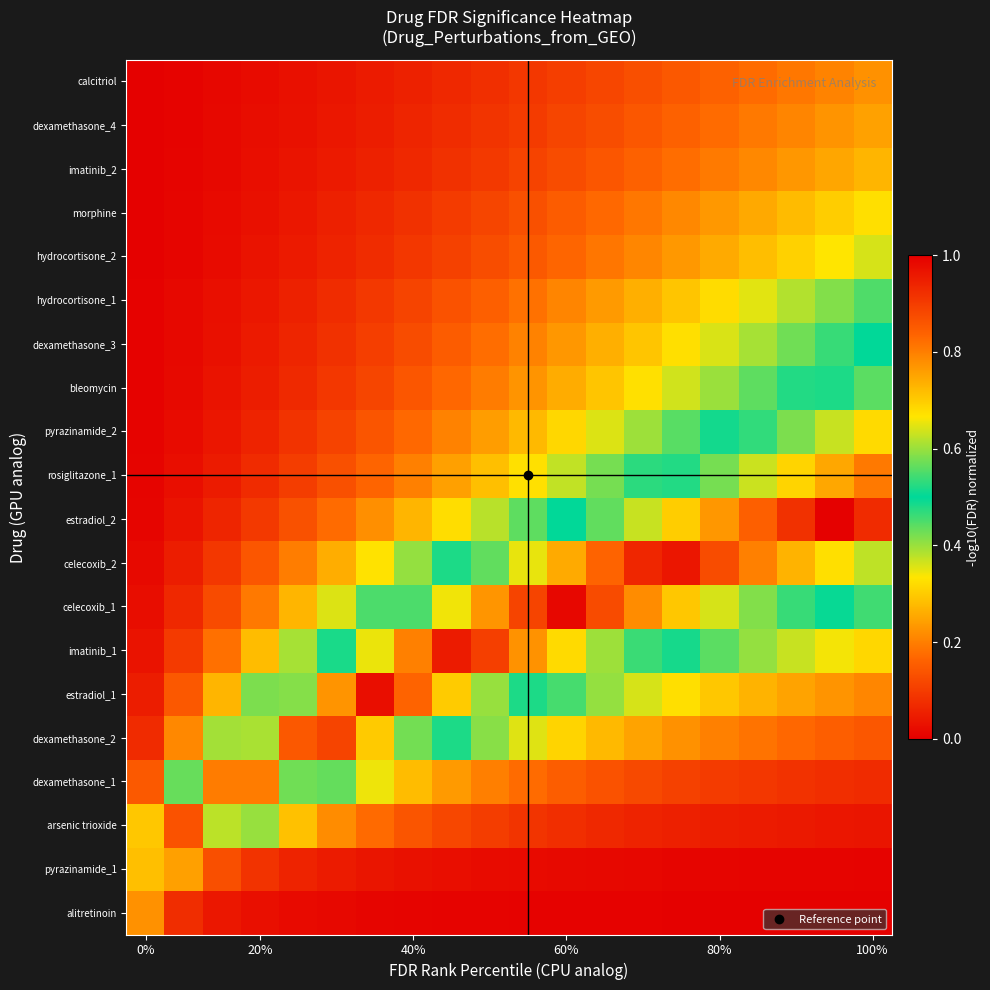

At which category is the sum across all series the highest?

100%